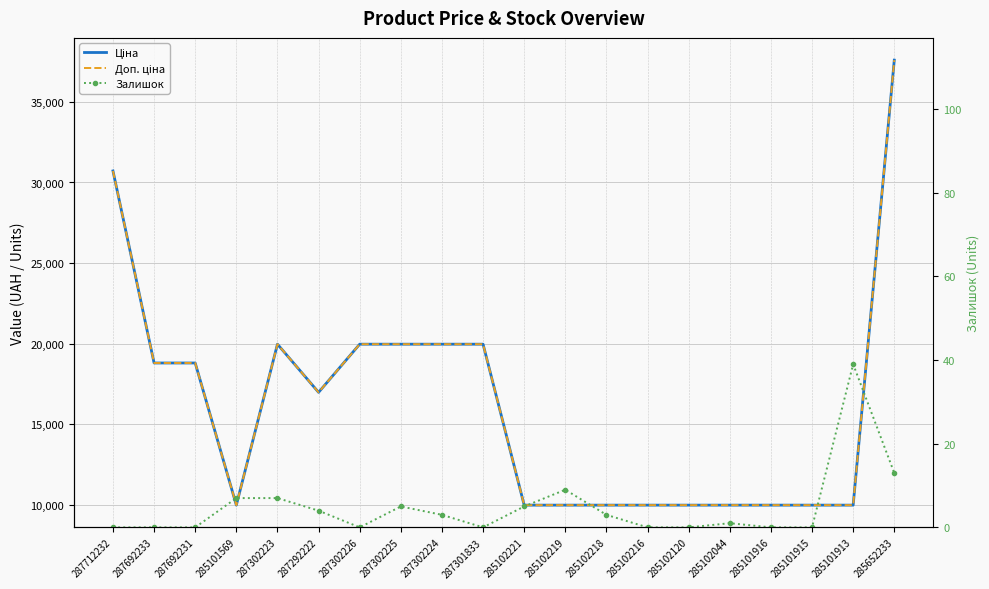

What is the minimum value for Доп. ціна?

9975.0